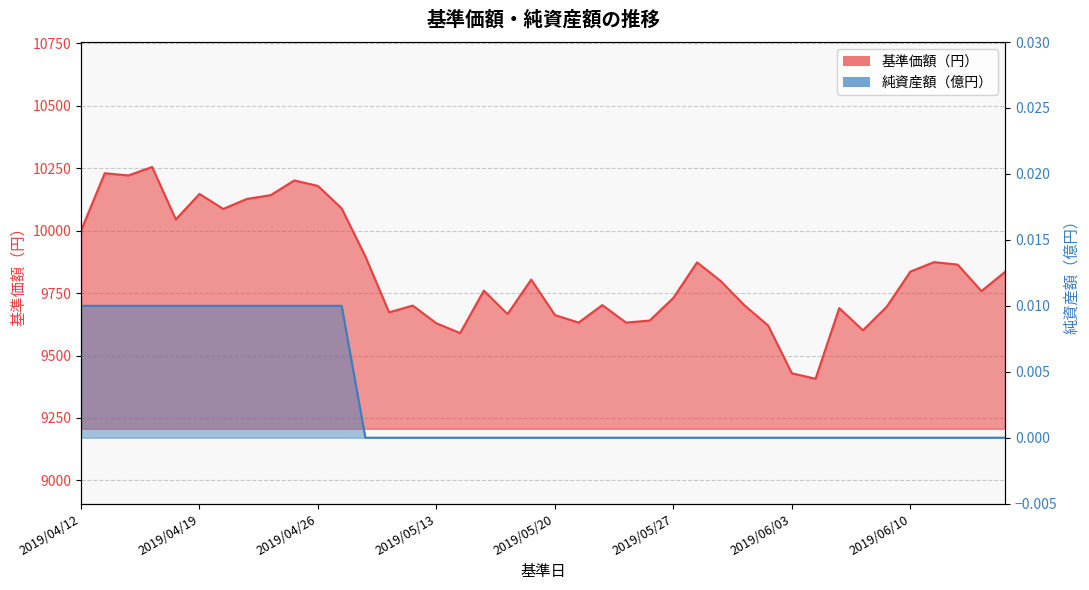

Where does the 基準価額（円） series first go above 9798?

2019/04/12